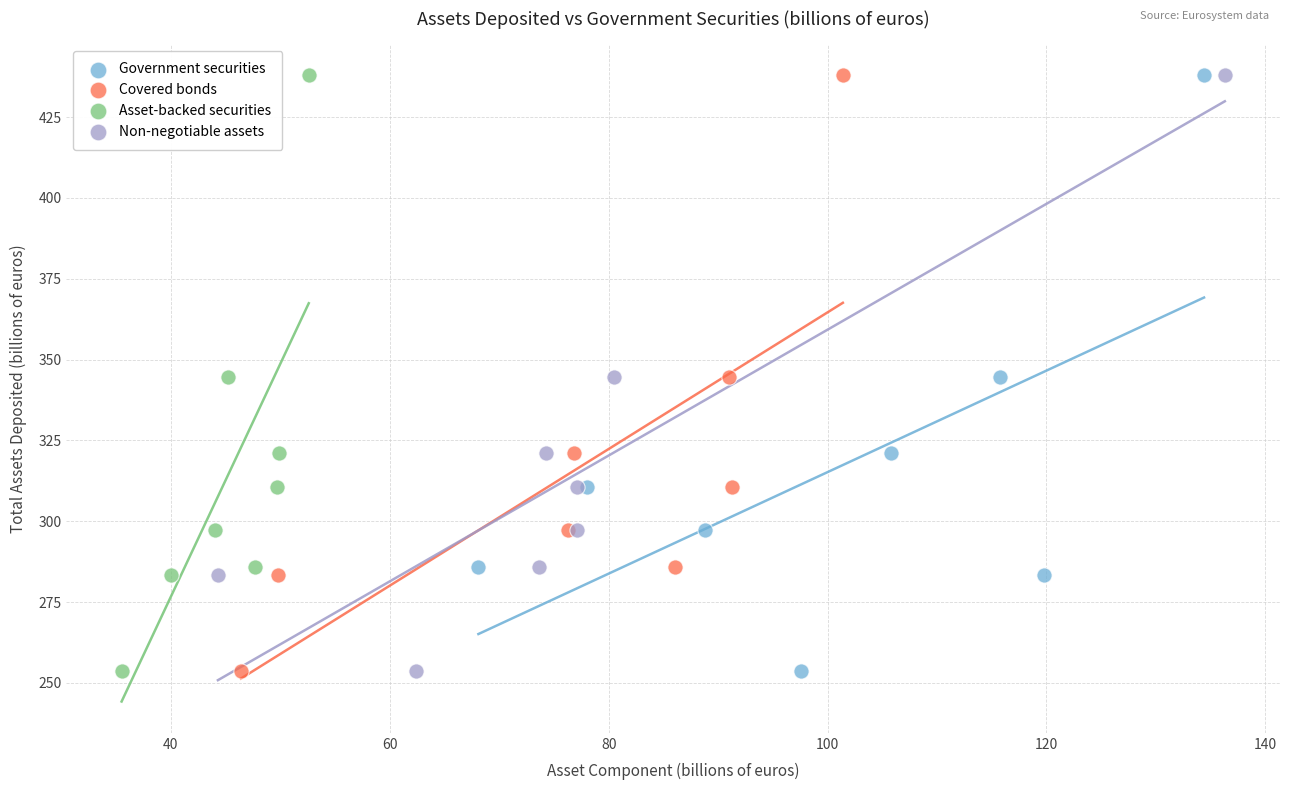

What are all the series names shown in the legend?

Government securities, Covered bonds, Asset-backed securities, Non-negotiable assets